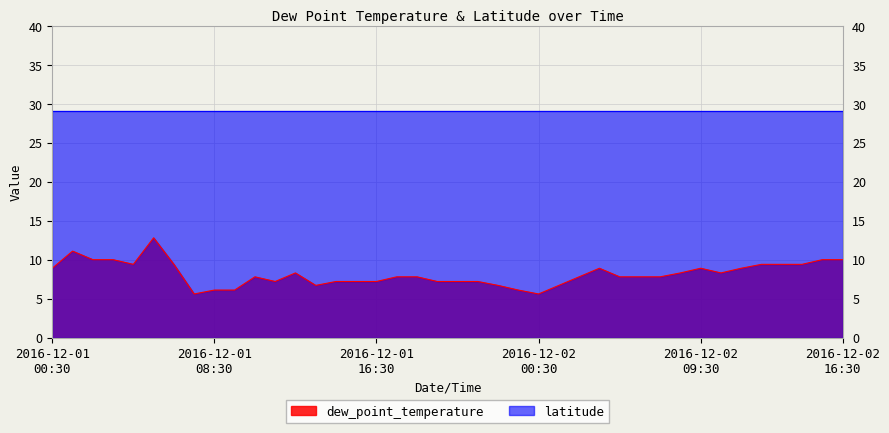

What is the greatest value displayed?

29.1